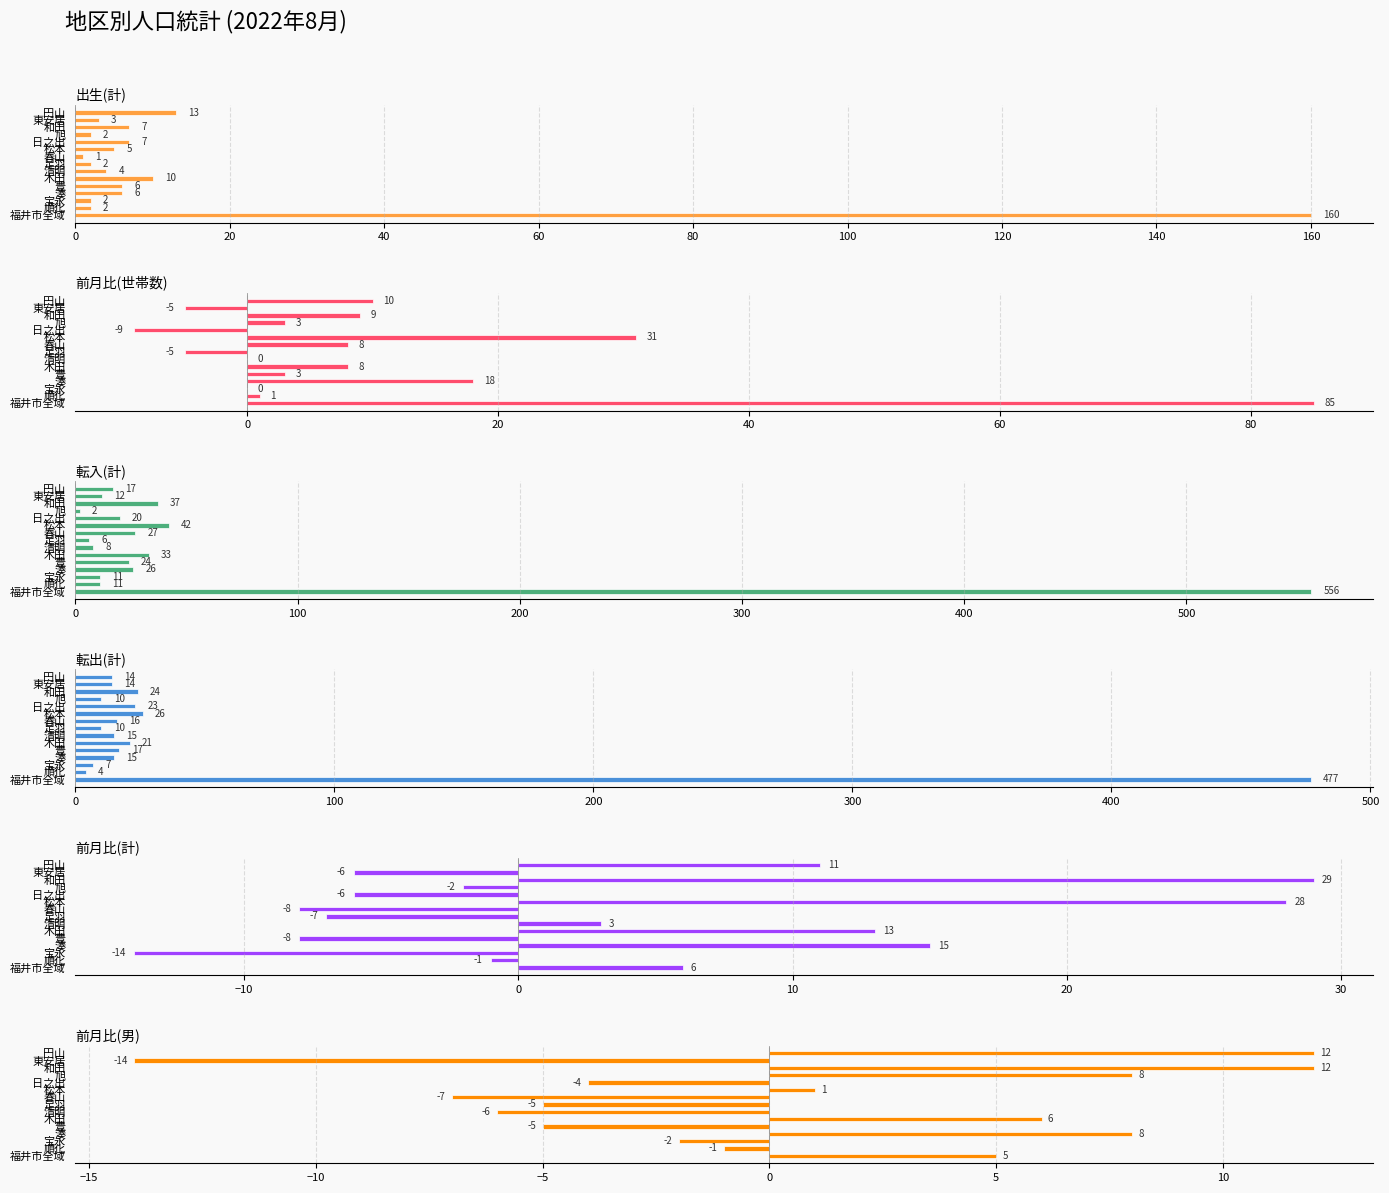

Between 木田 and 清明, which series saw the biggest shift?

転入(計)